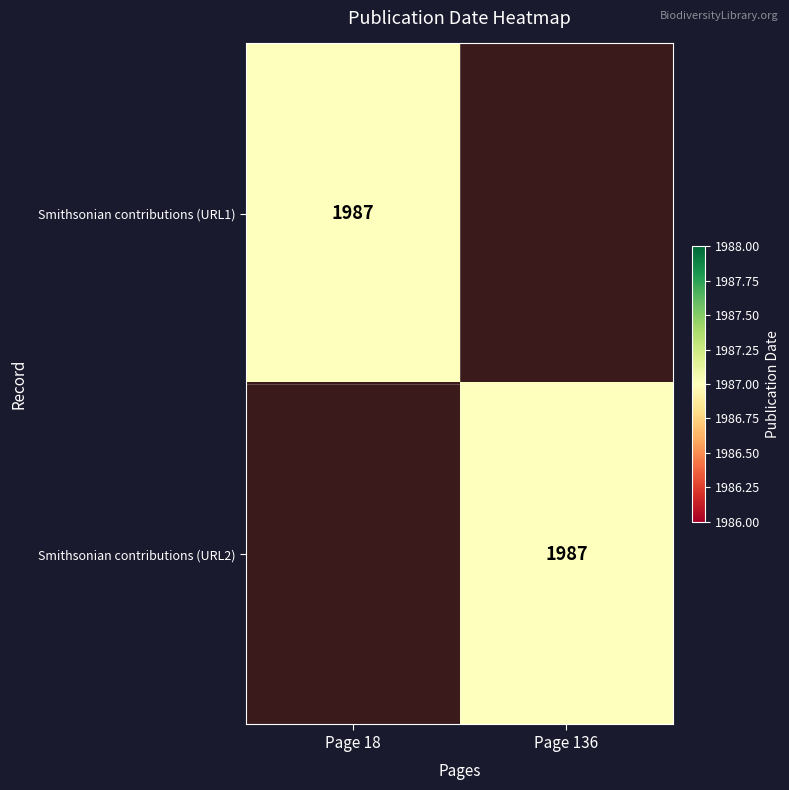

The value of Smithsonian contributions (URL1) at Page 18 is 862. True or false?

False